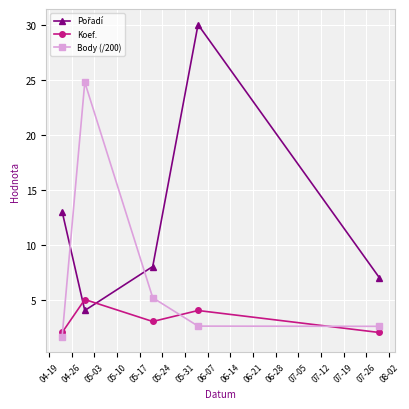

What is the value of the Koef. point at the 1st from the left?

2.0